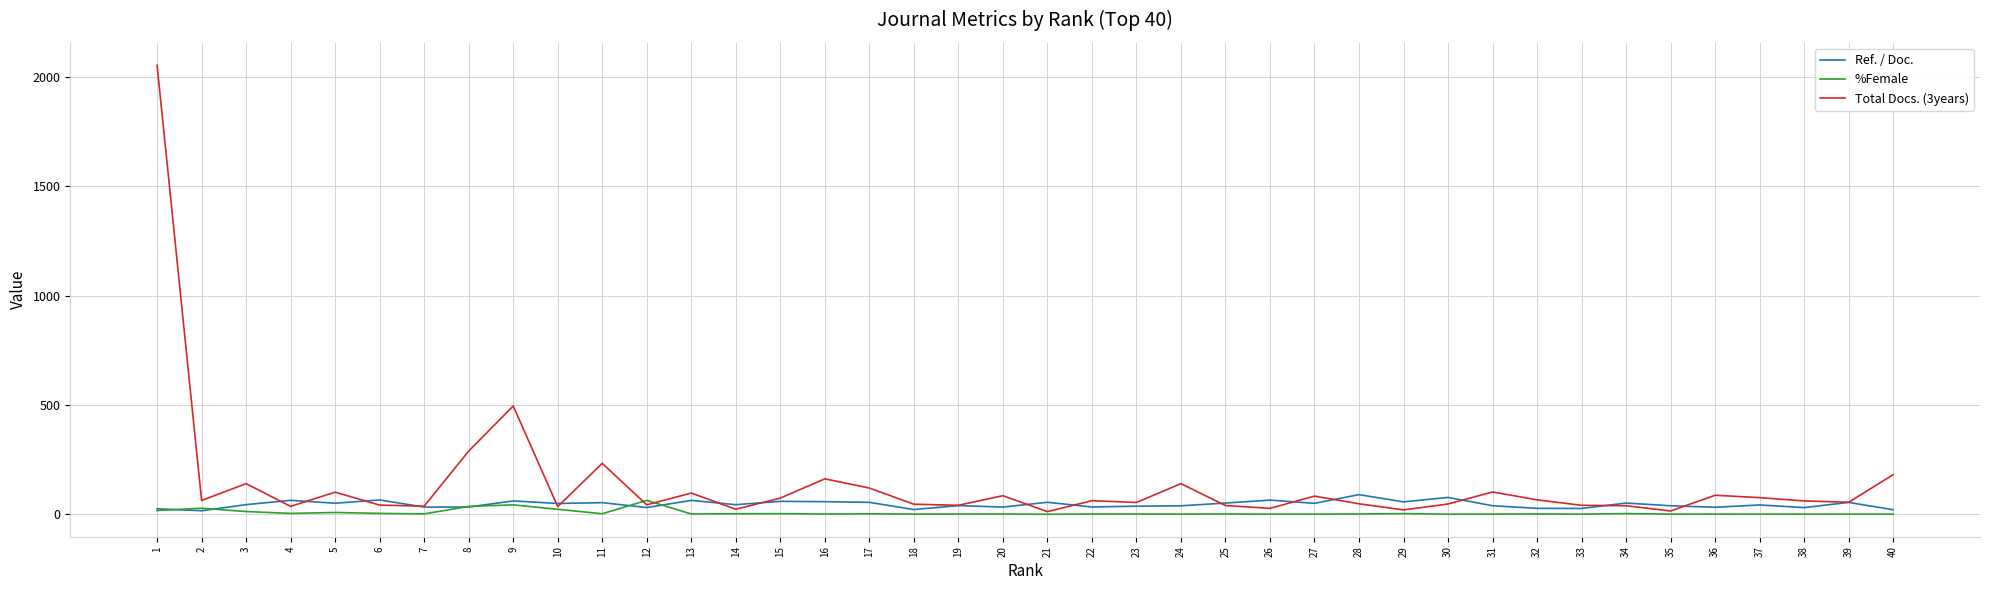

Is the value of Ref. / Doc. at 29 greater than the value of %Female at 19?

Yes